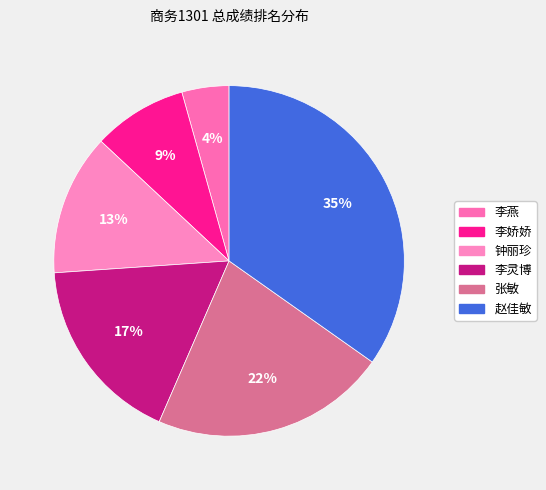

Is 李娇娇 the majority of the pie?

No